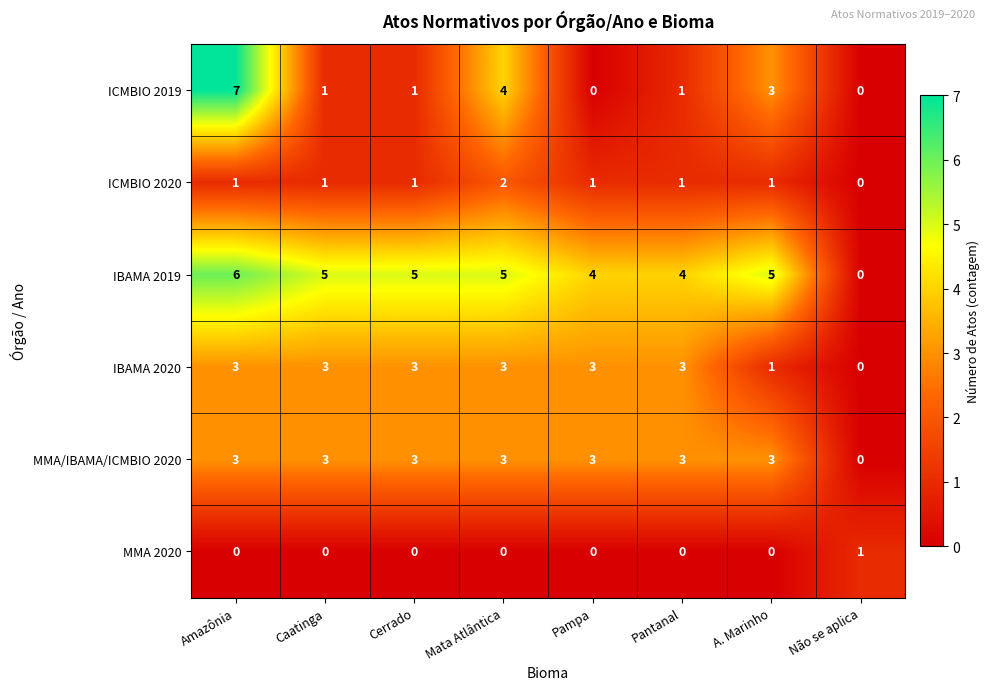

What is the total value across all series at Amazônia?

20